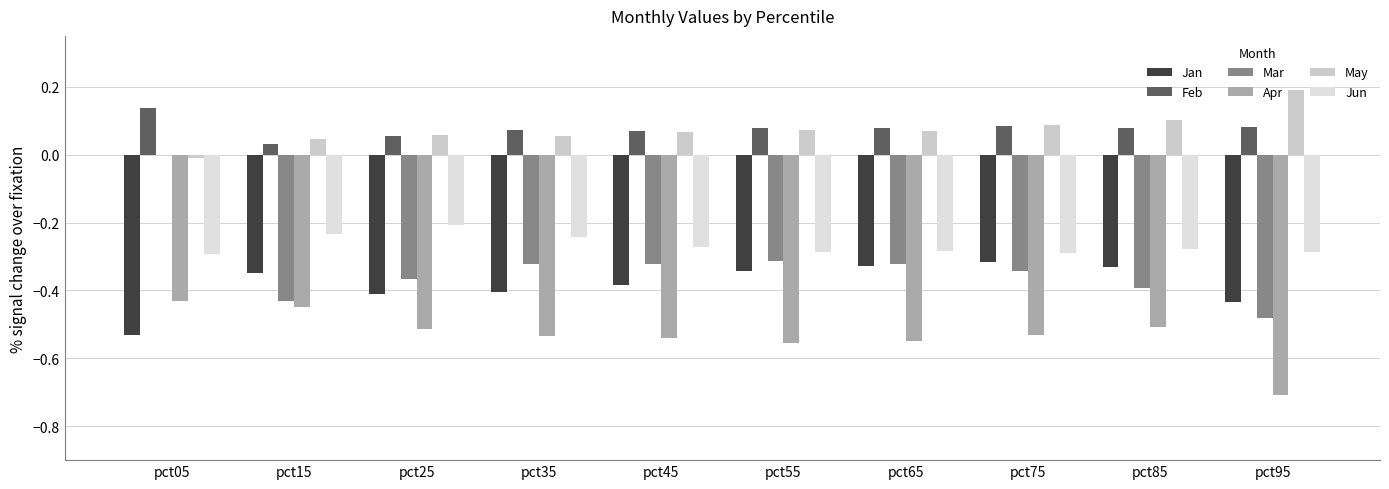

Which series has the largest range (max minus min)?

Mar